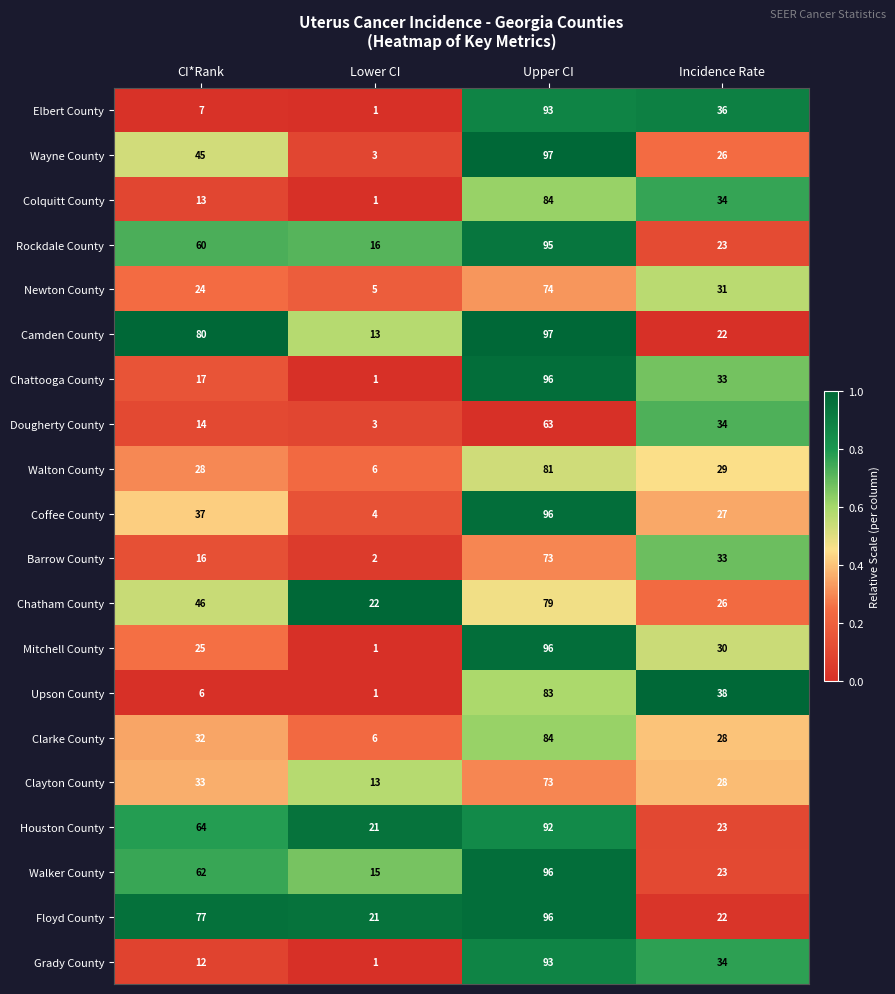

Which series has the largest total across all categories?

Floyd County